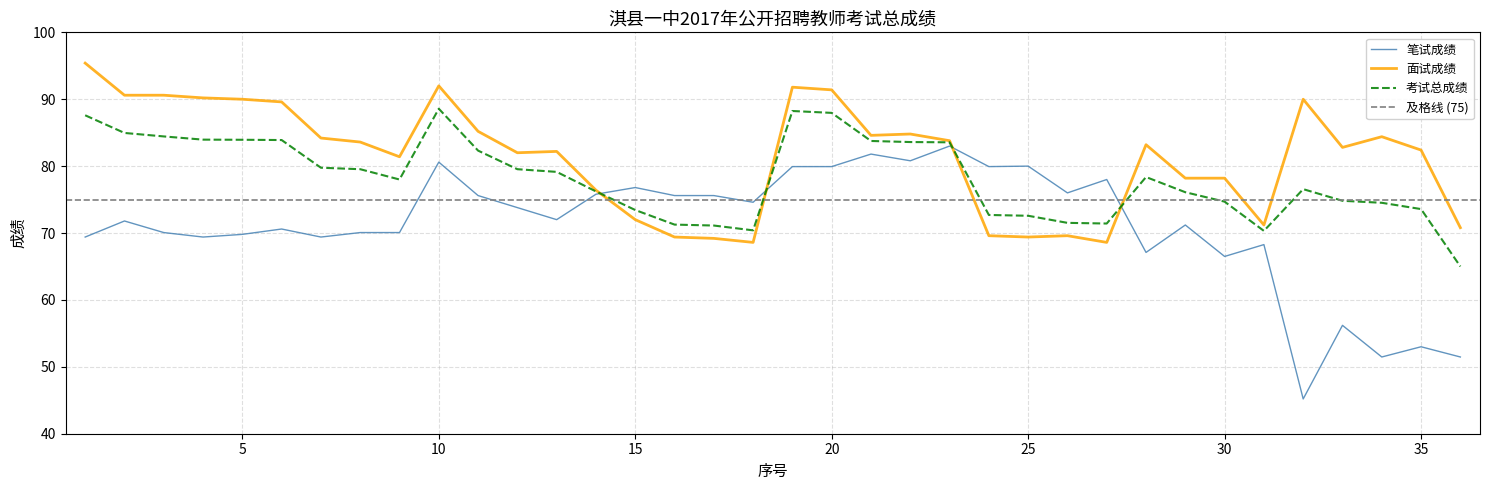

Rank the series by their average value, from lowest to highest.

笔试成绩, 考试总成绩, 面试成绩